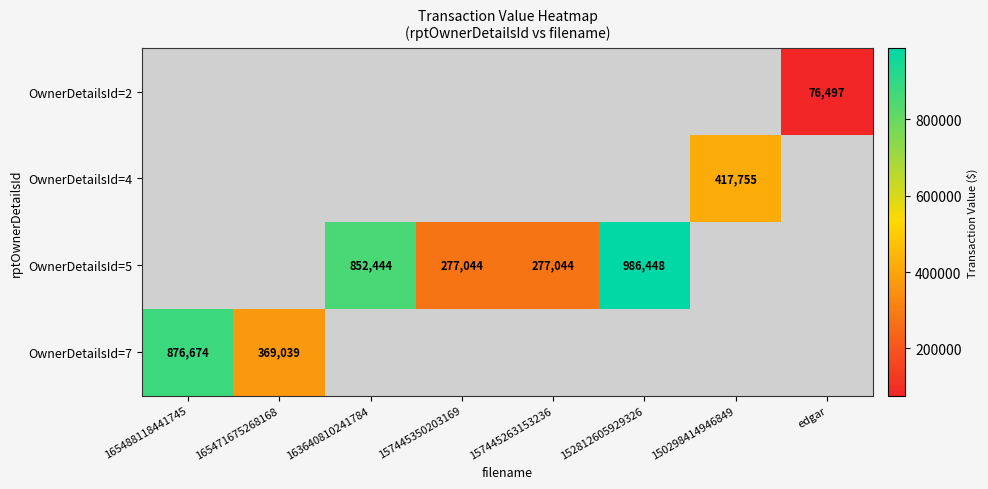

What is the sum of the OwnerDetailsId=5 values at 157445350203169 and 157445263153236?

554088